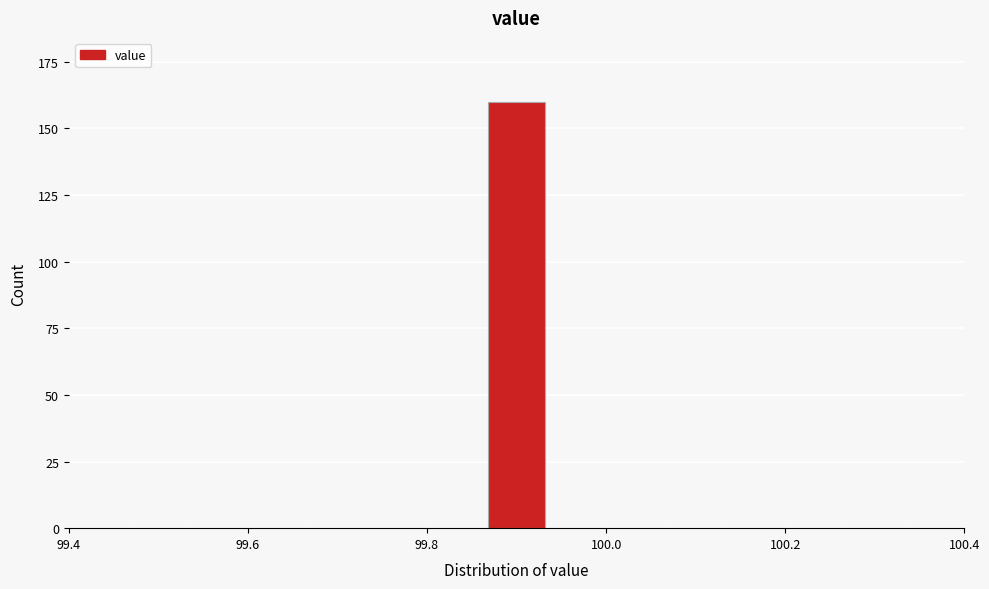

Around what value on the x-axis is the tallest bar? Give the approximate position of its centre, as read against the axis.

99.90